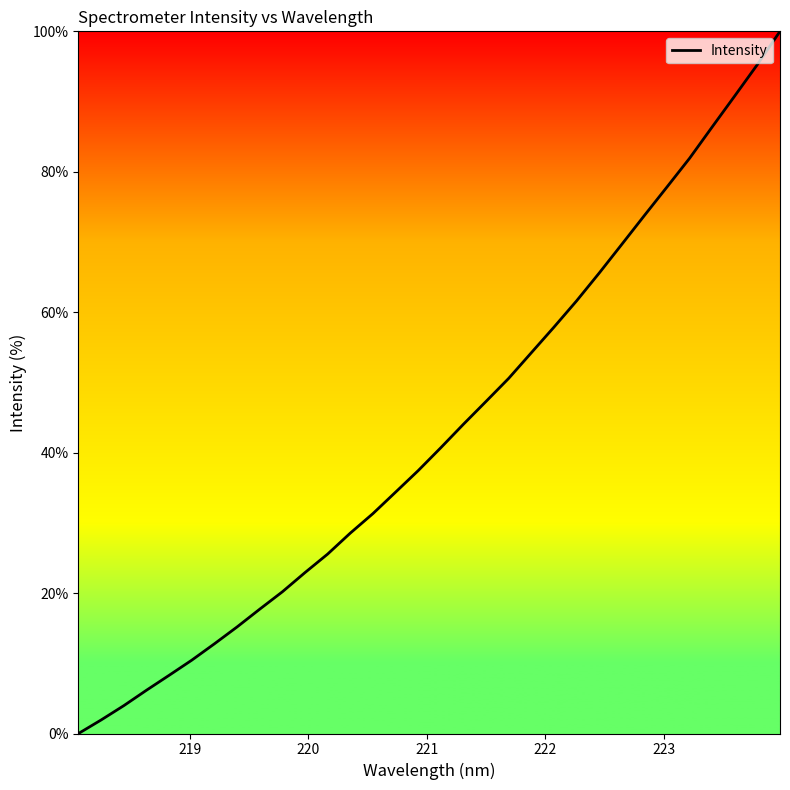

What is the maximum value shown in the chart?

100.0